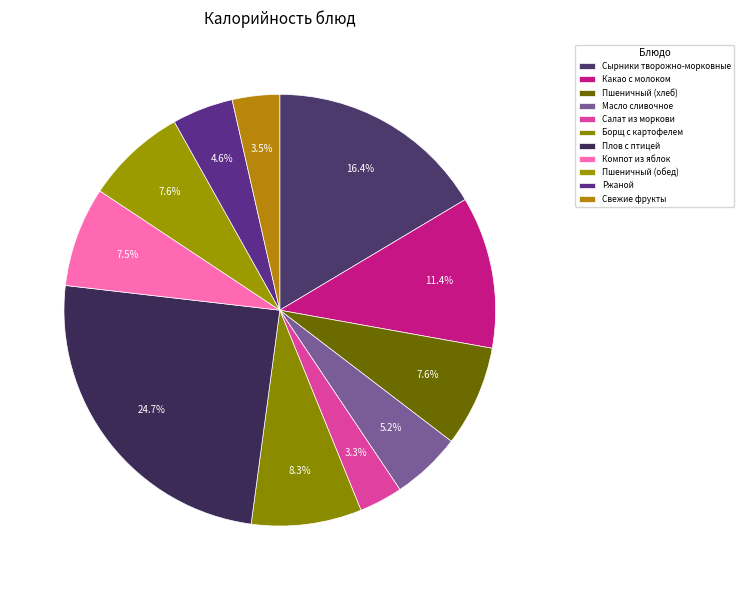

To the nearest percent, what is the difference between the Салат из моркови and Сырники творожно-морковные slice percentages?

13%